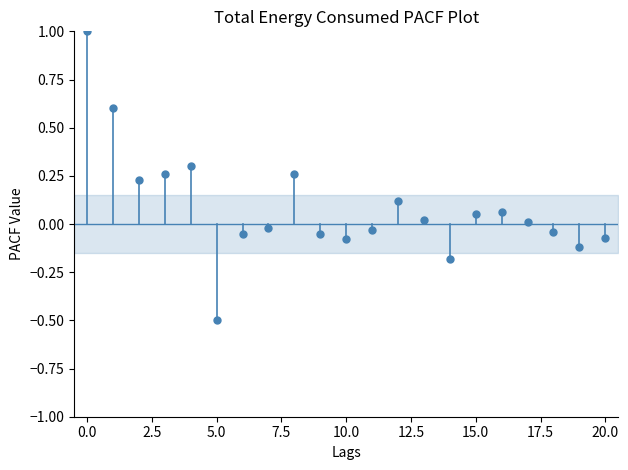

What is the range of Y values (max minus min)?

1.5